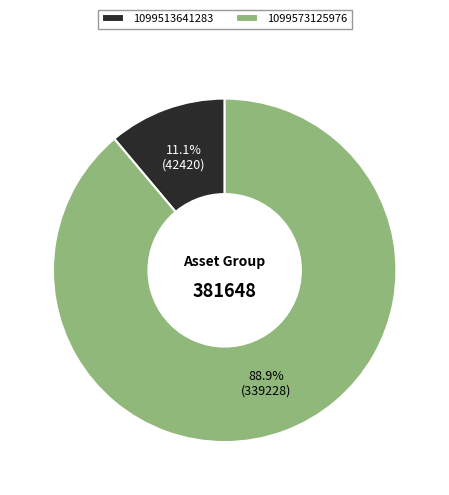

What portion of the pie excludes 1099573125976?

11.1%